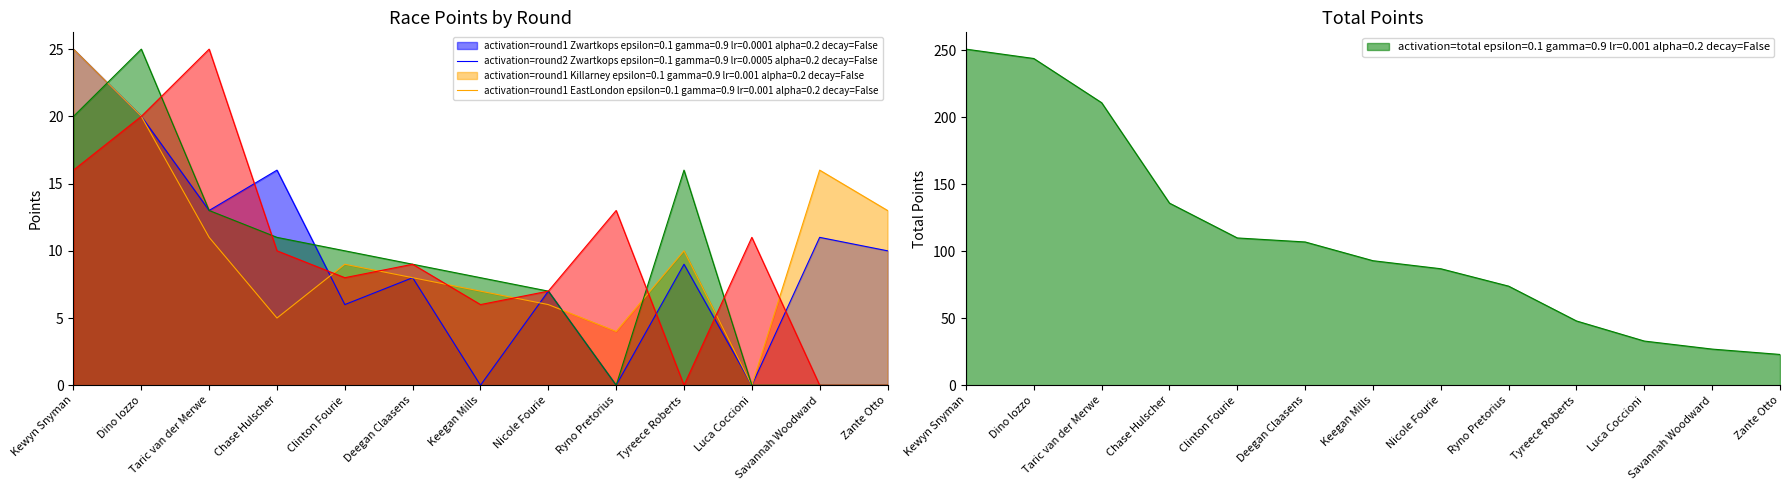

What is the sum of the East London R1 values at Deegan Claasens and Chase Hulscher?

19